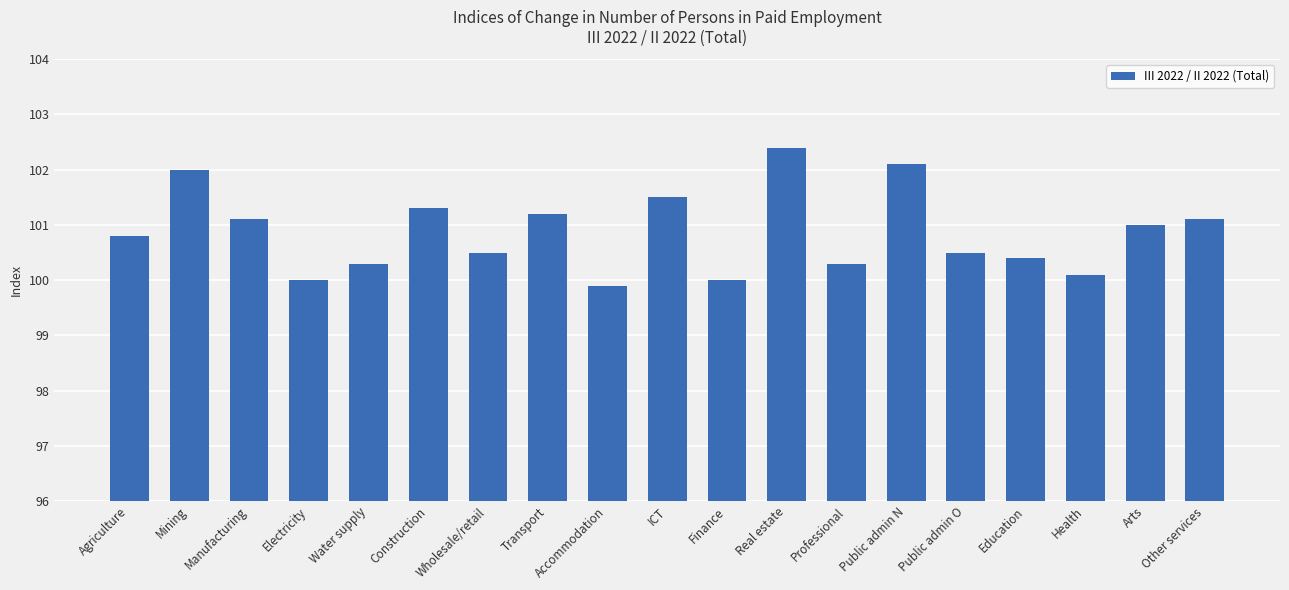

What is the difference between the second highest and second lowest values?

2.1